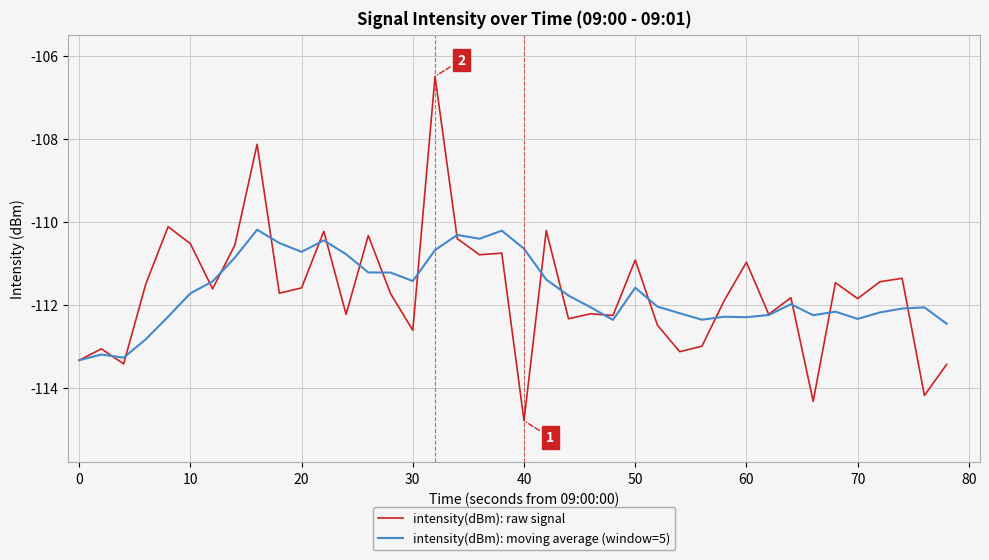

Rank the series by their maximum value, from highest to lowest.

intensity(dBm): raw signal, intensity(dBm): moving average (window=5)